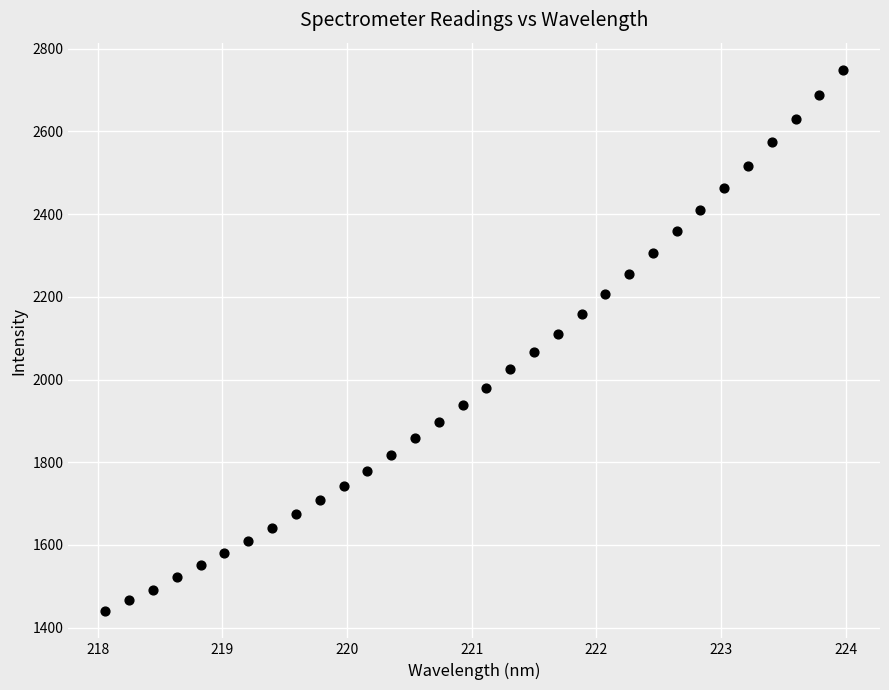

What is the range of X values (max minus min)?

5.9